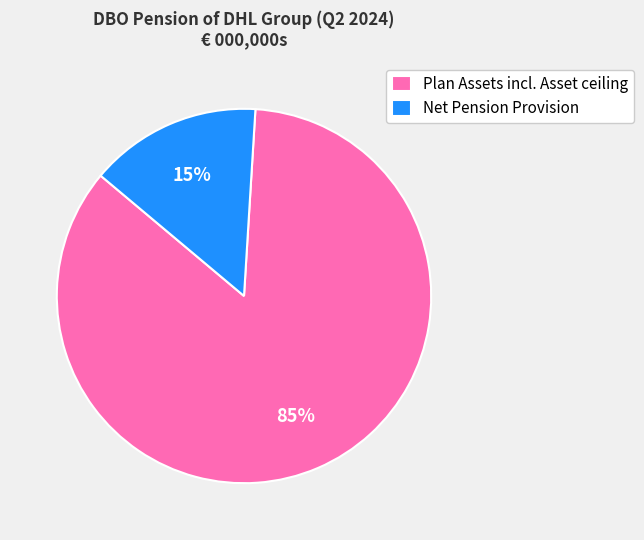

Does Plan Assets incl. Asset ceiling represent more than half of the total?

Yes